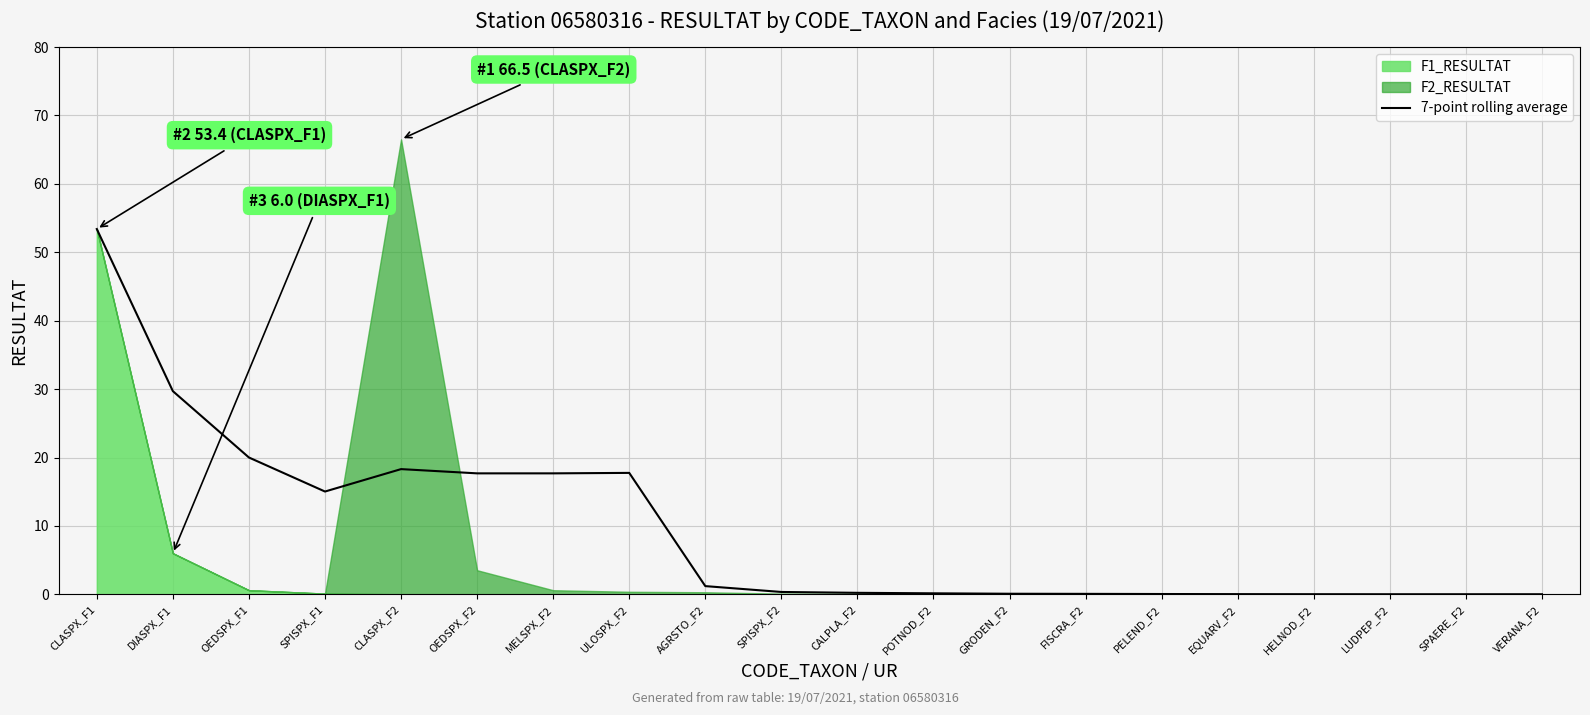

The value at DIASPX_F1 is 51.3. True or false?

False